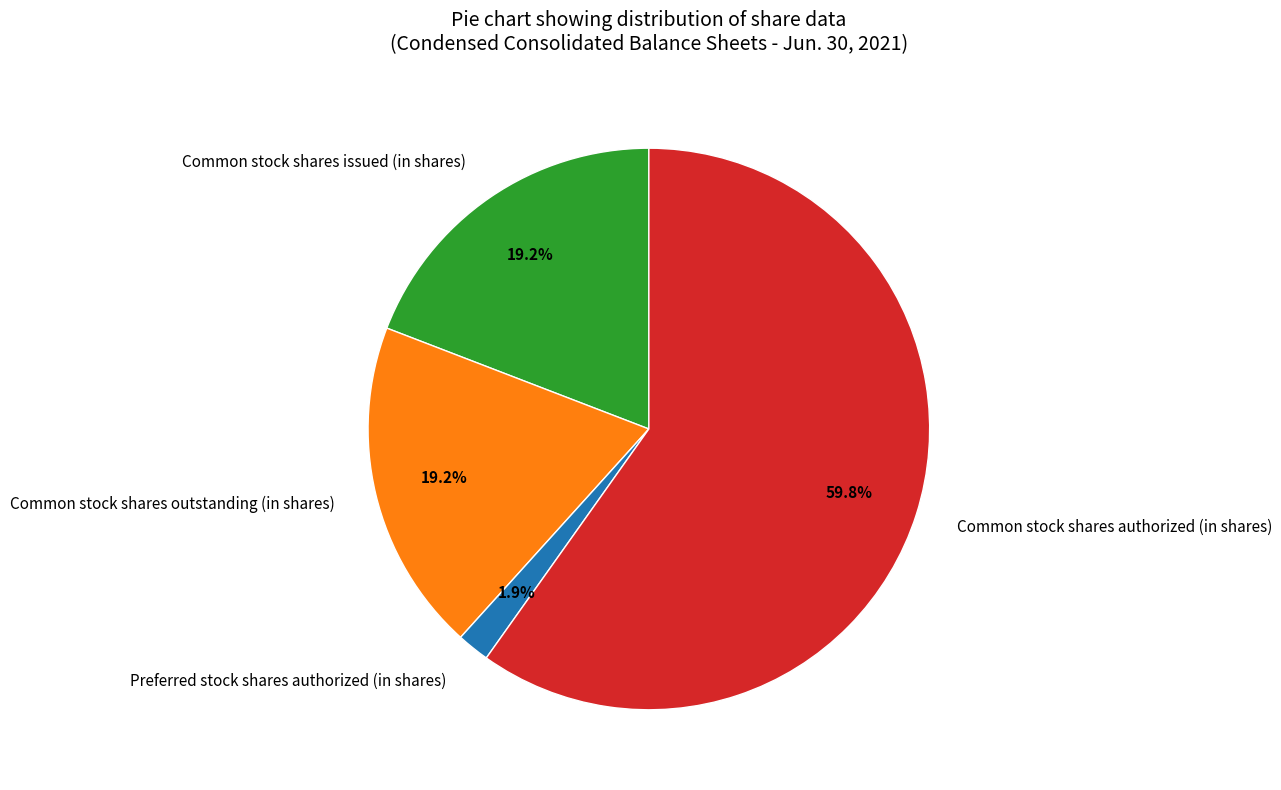

Do Common stock shares outstanding (in shares) and Common stock shares issued (in shares) together represent more than half of the pie?

No